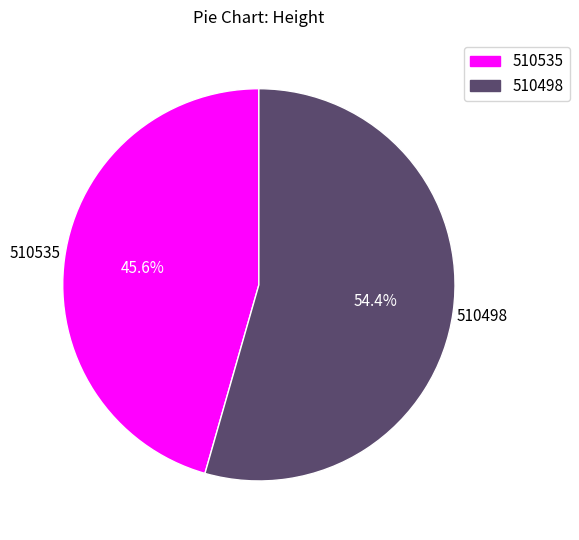

What percentage is the 510535 slice, to the nearest percent?

46%